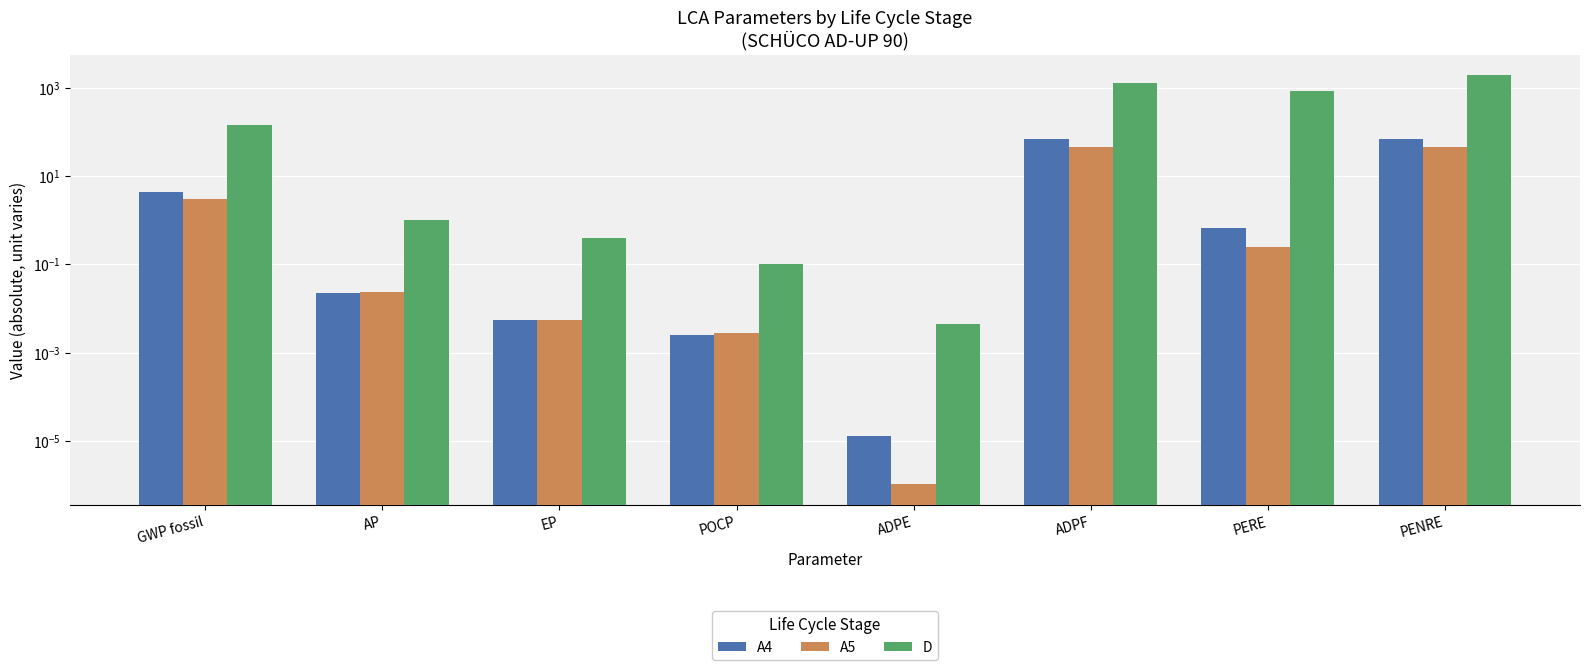

Read the D value at AP.

1.0